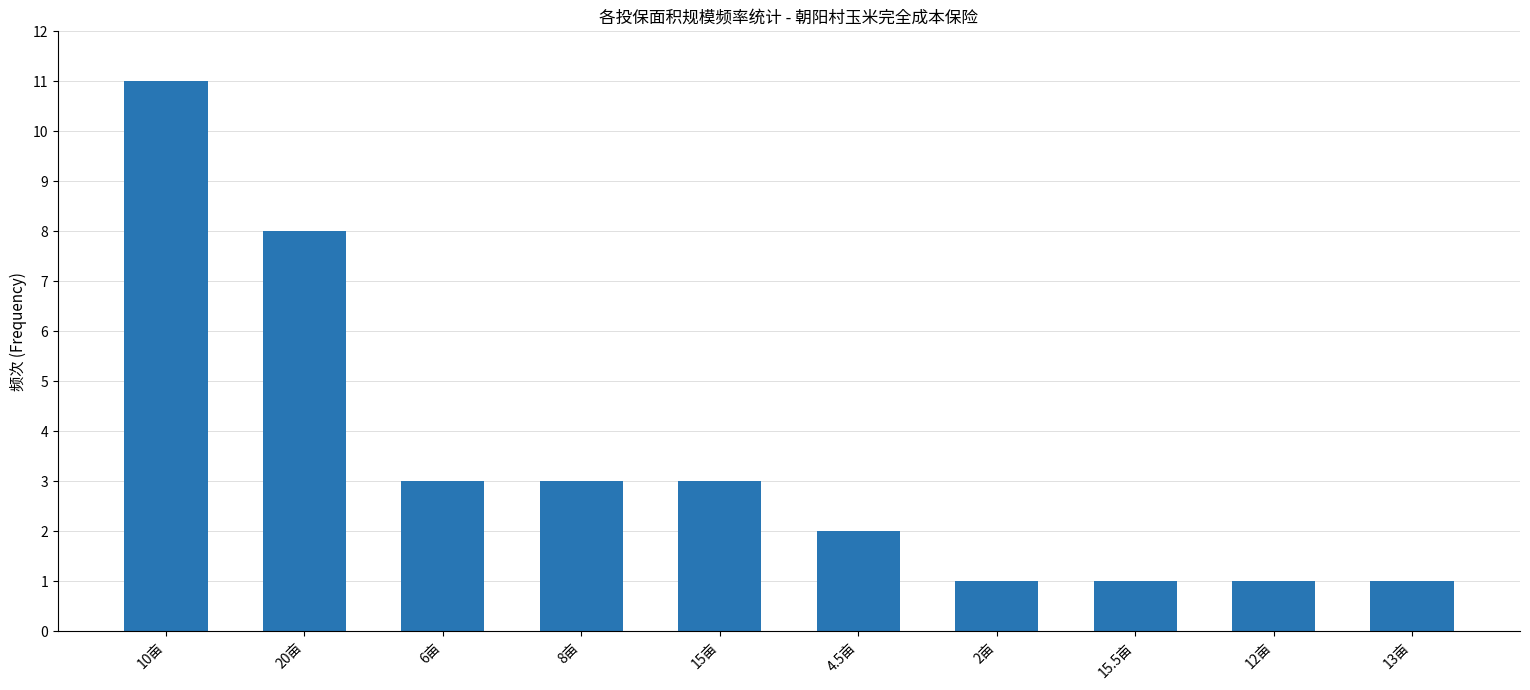

What is the maximum value shown in the chart?

11